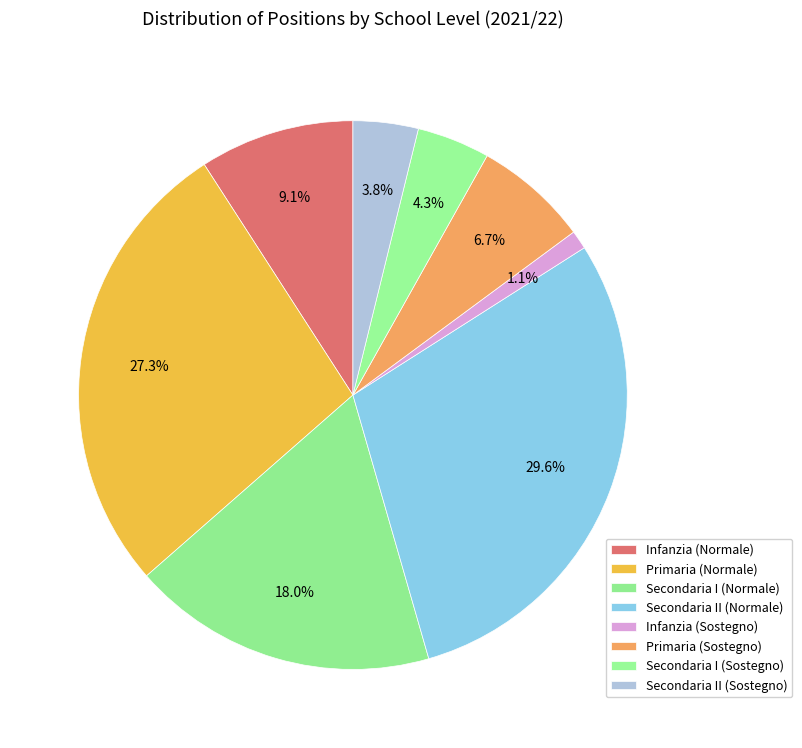

What percentage is NOT represented by Infanzia (Normale)?

90.9%